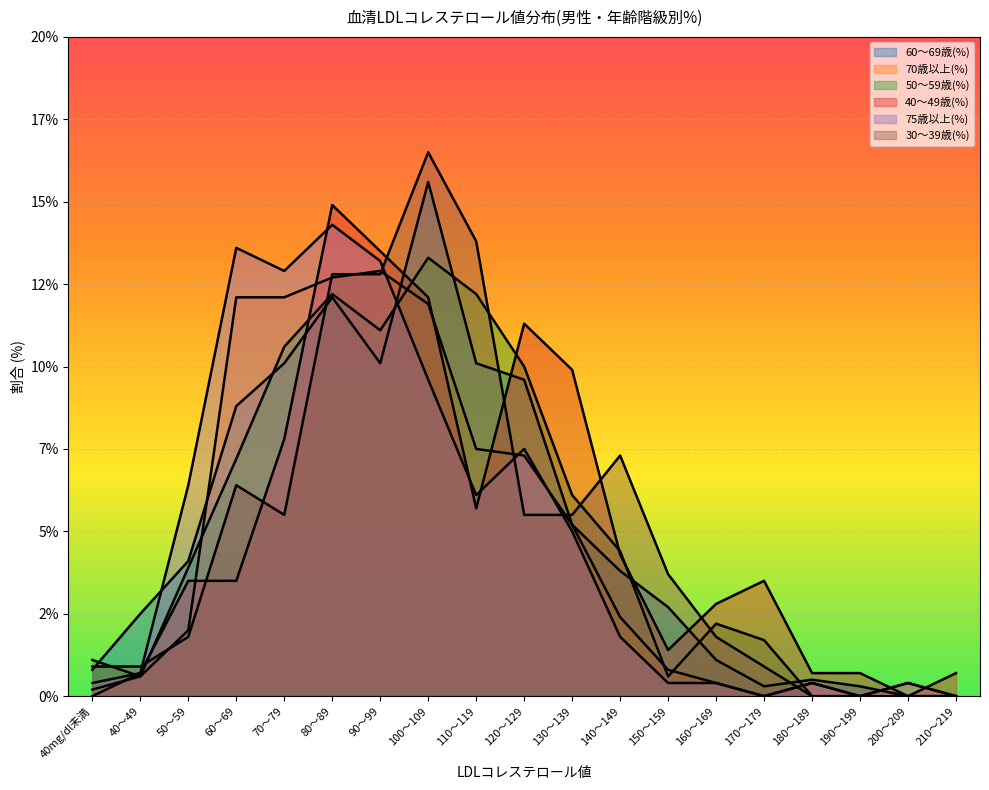

Which series has the largest total across all categories?

60～69歳(%)